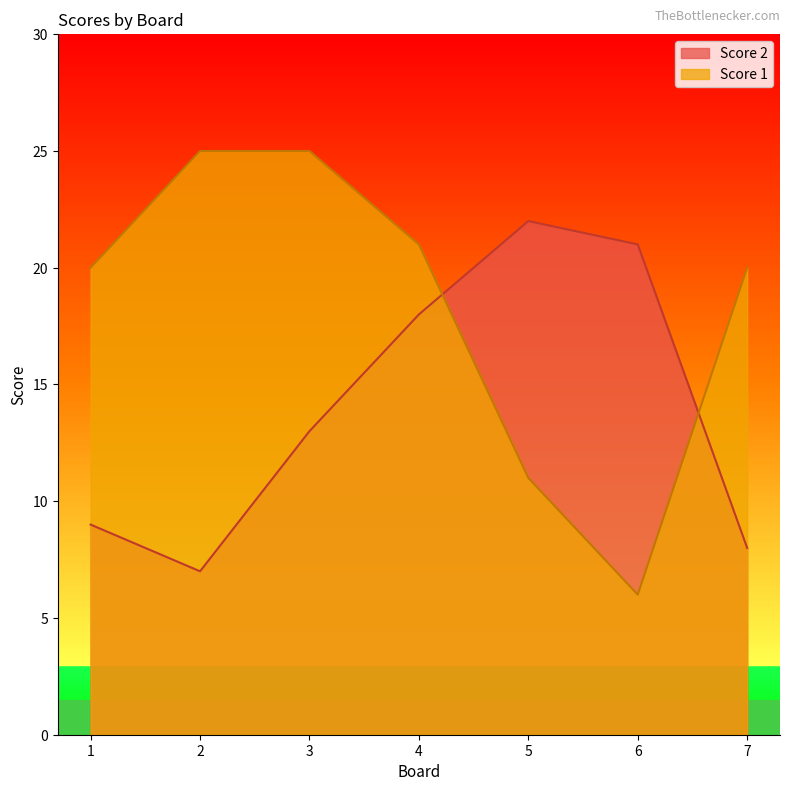

At how many categories does at least one series exceed 24?

2